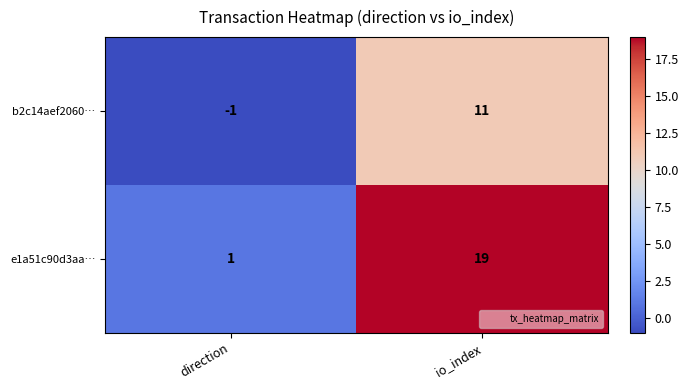

Count the number of categories in the chart.

2